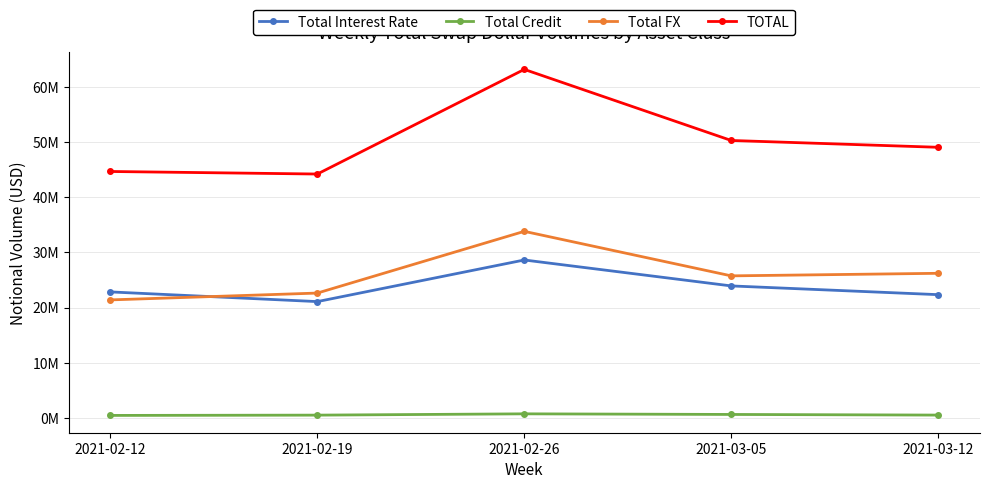

Between which two adjacent categories do Total Interest Rate and Total FX first intersect?

2021-02-12 and 2021-02-19